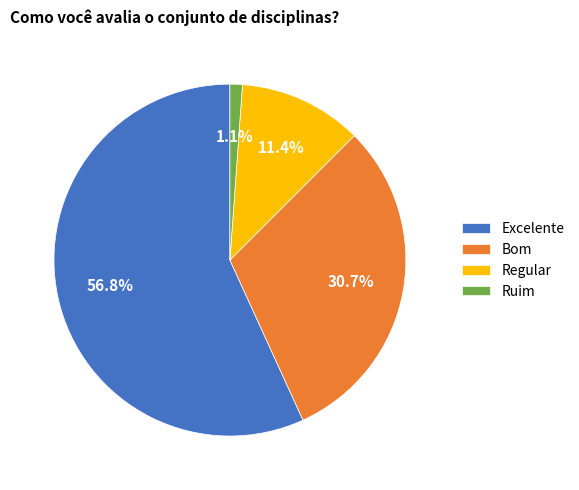

Does Bom represent more than half of the total?

No